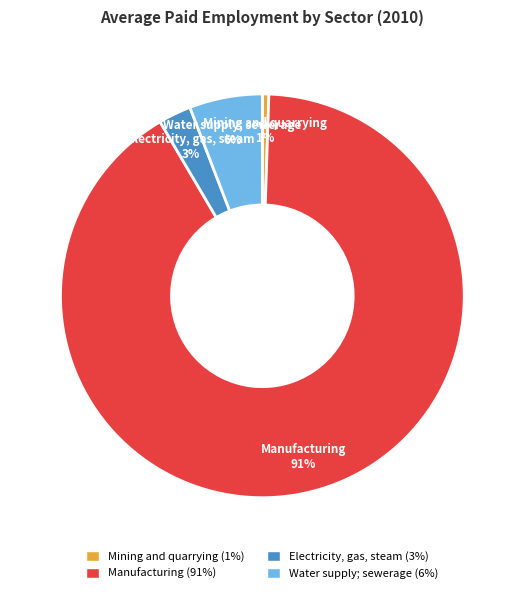

To the nearest percent, what portion does Mining and quarrying represent?

1%